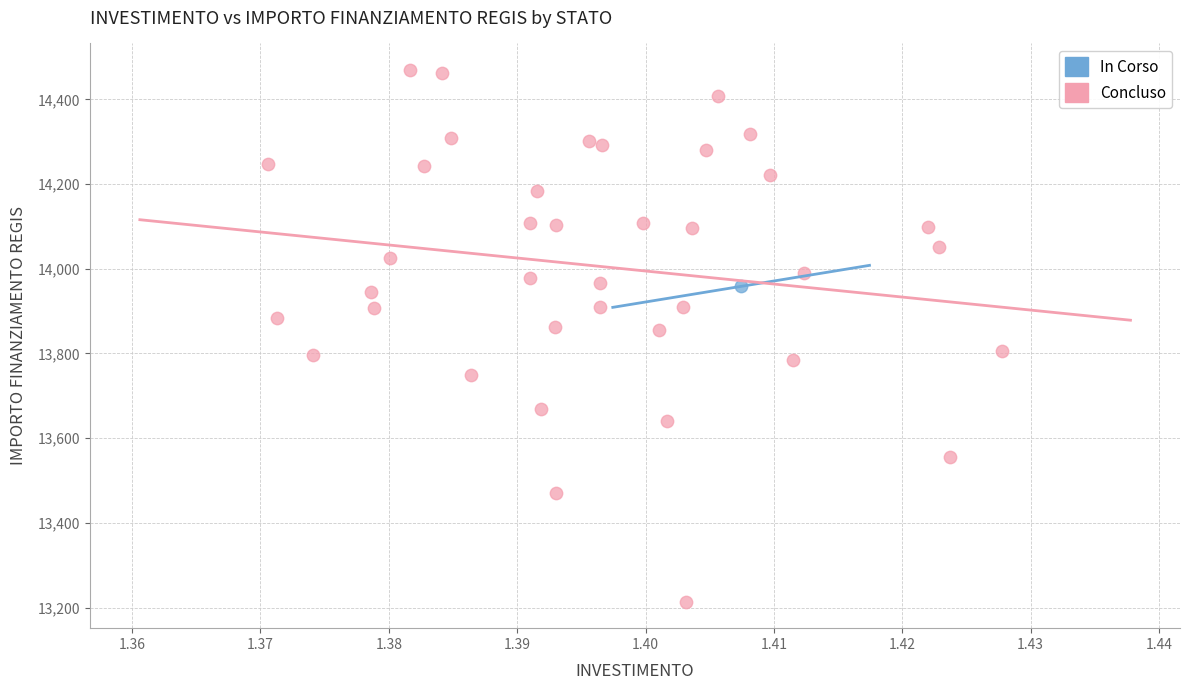

What are all the series names shown in the legend?

In Corso, Concluso